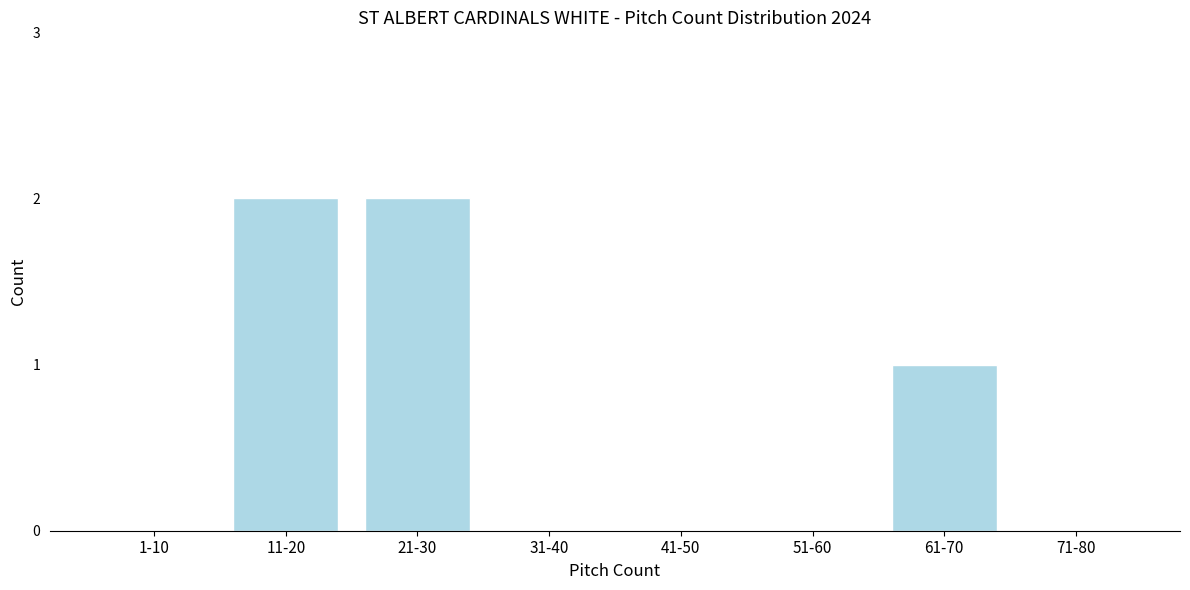

Reading right to left, extract all data points from this chart.

71-80=0	61-70=1	51-60=0	41-50=0	31-40=0	21-30=2	11-20=2	1-10=0